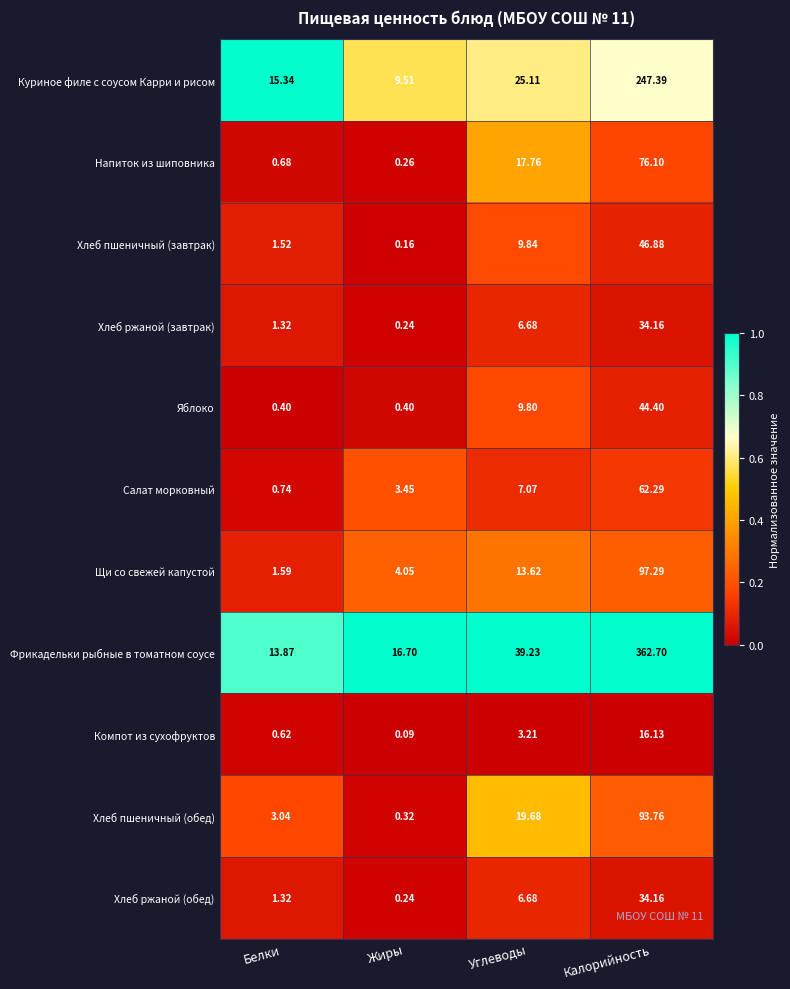

At which label is Яблоко closest to 22?

Углеводы